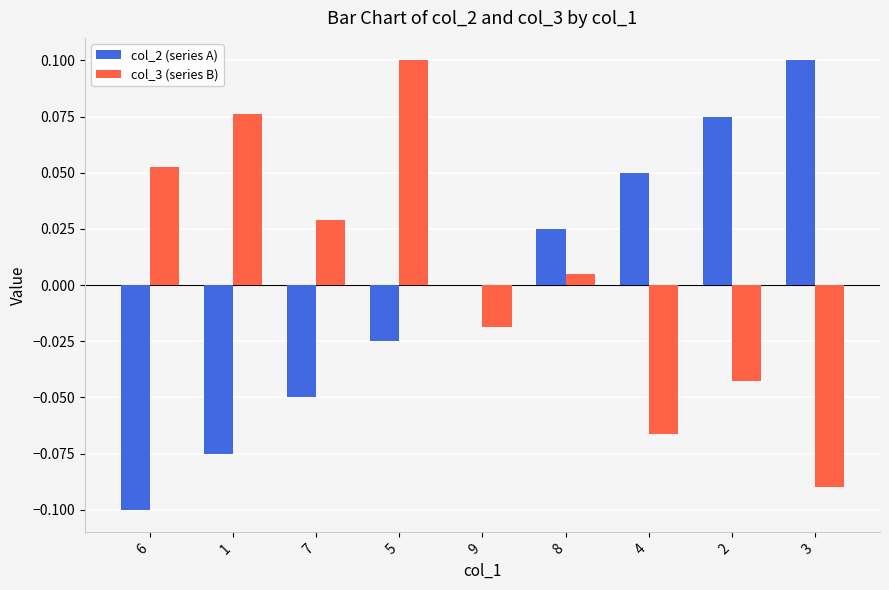

Where is col_2 (series A) nearest to the value 0?

9